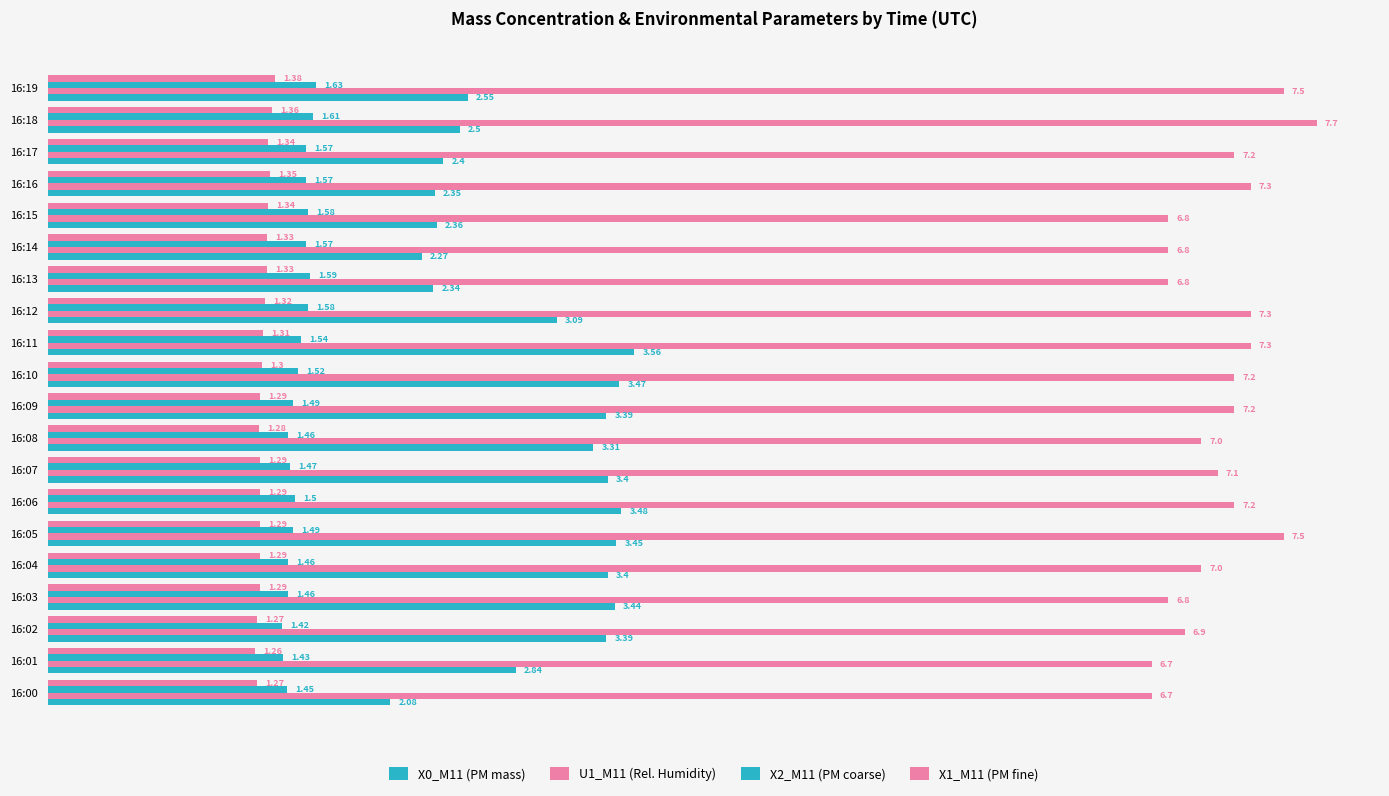

What is the lowest value of the X2_M11 (PM coarse) series?

1.4